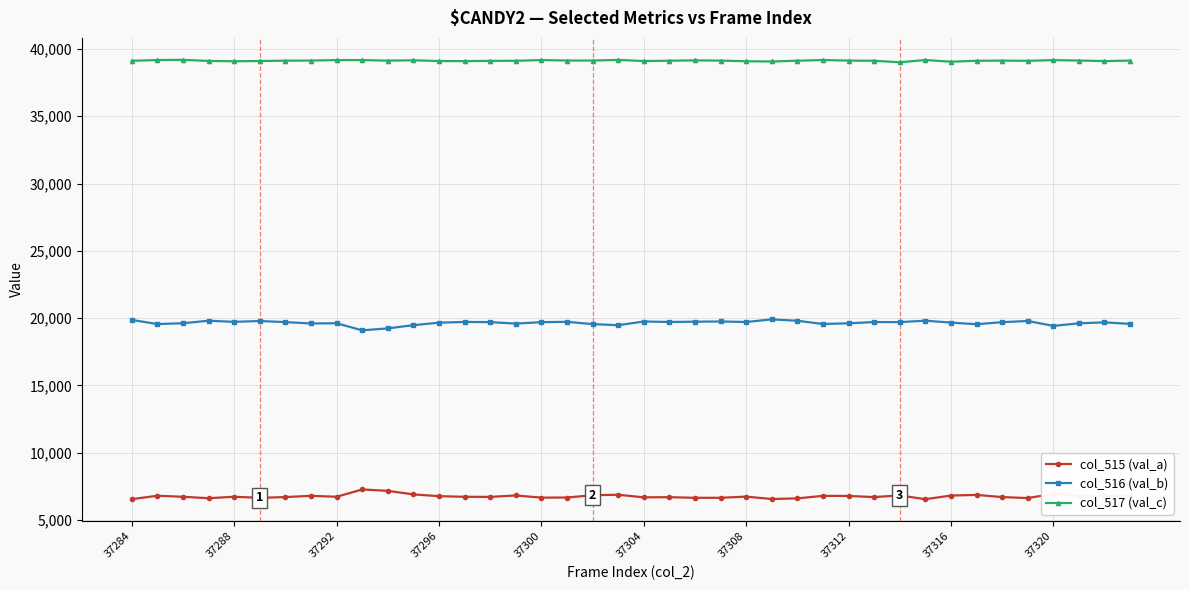

List the series in order of their overall mean, lowest first.

col_515 (val_a), col_516 (val_b), col_517 (val_c)